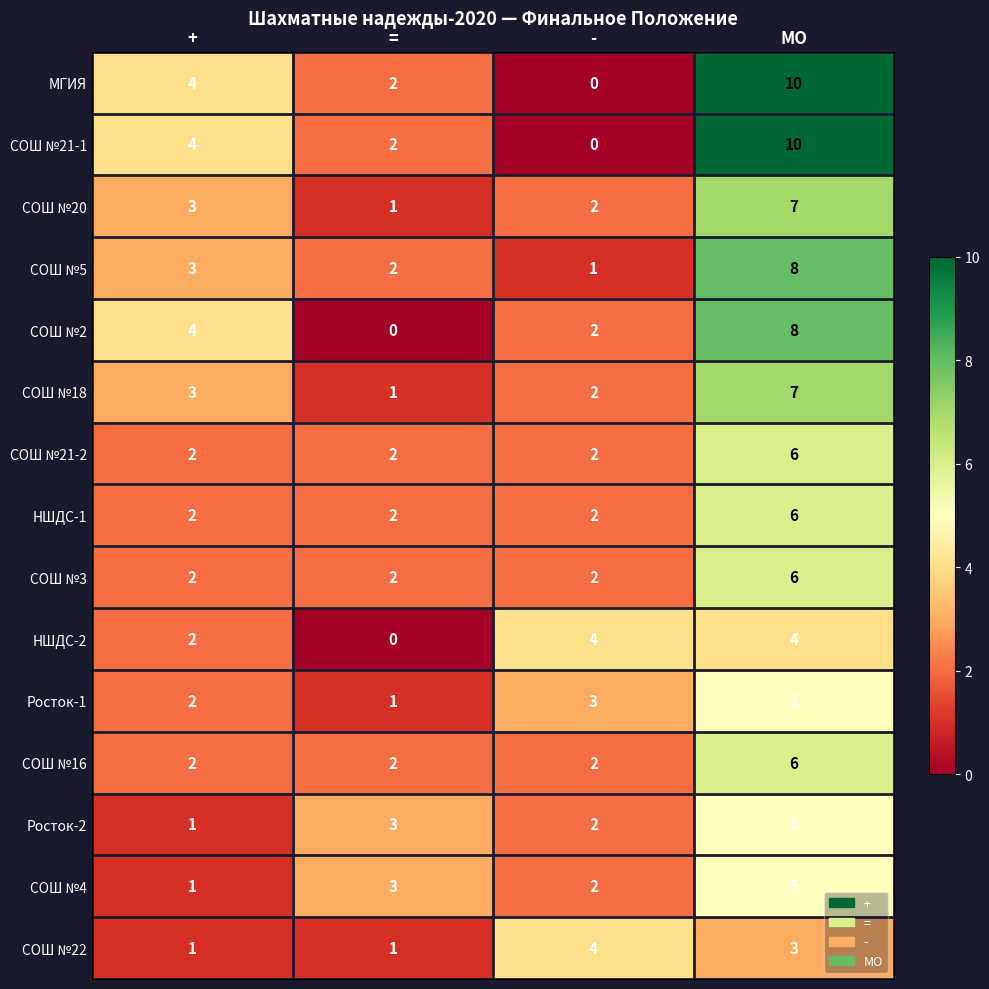

What is the spread (max minus min) of values at =?

3